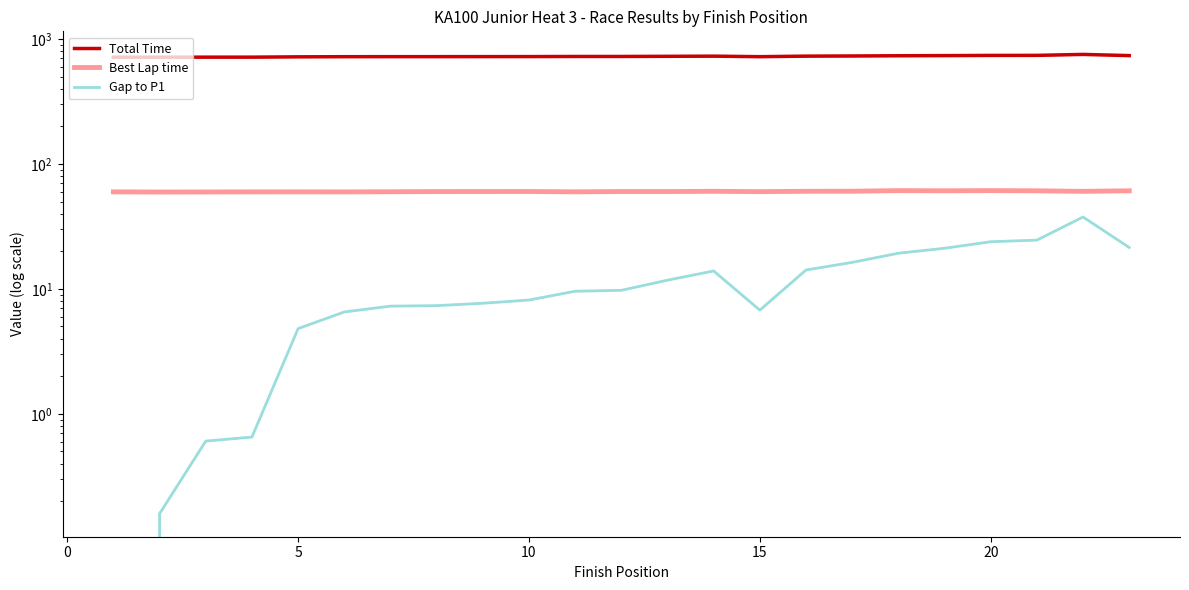

How many interior local peaks does the Best Lap time series have?

6